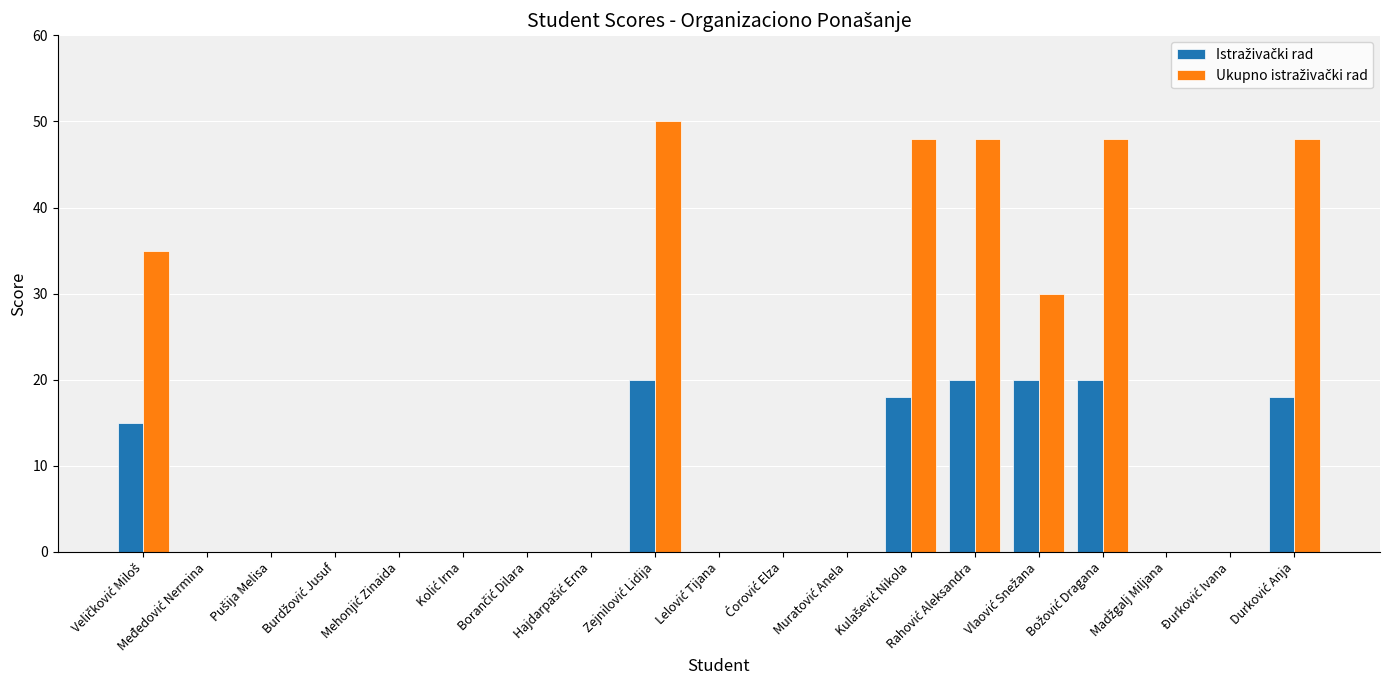

What is the greatest value displayed?

50